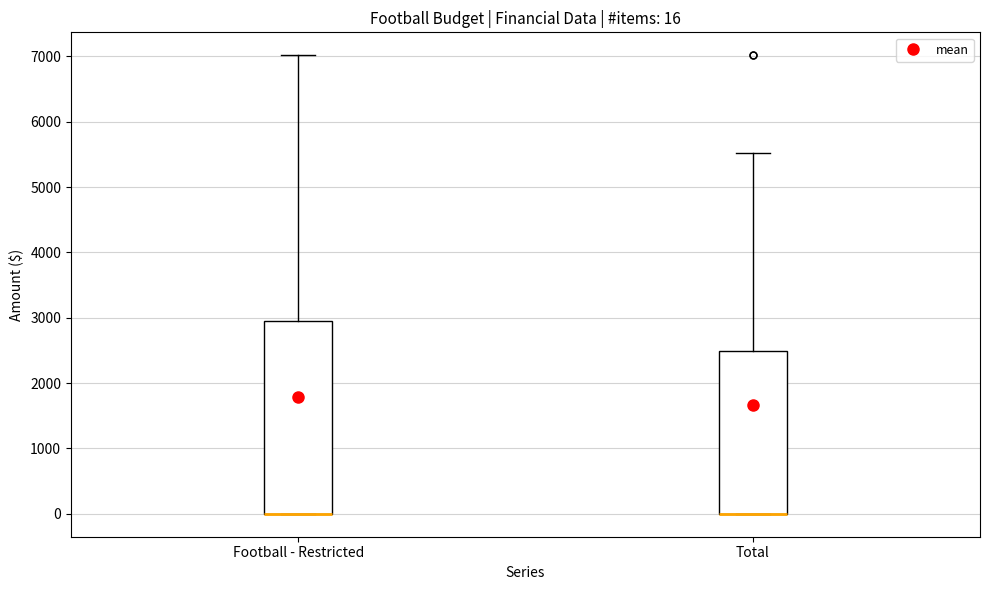

Which box is the tallest, from its lower edge to its upper edge?

Football - Restricted